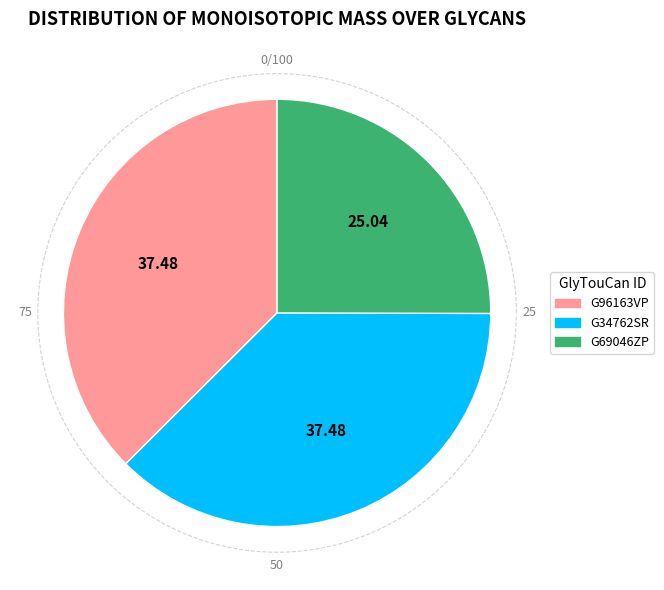

To the nearest percent, what percentage of the pie is G96163VP?

37%